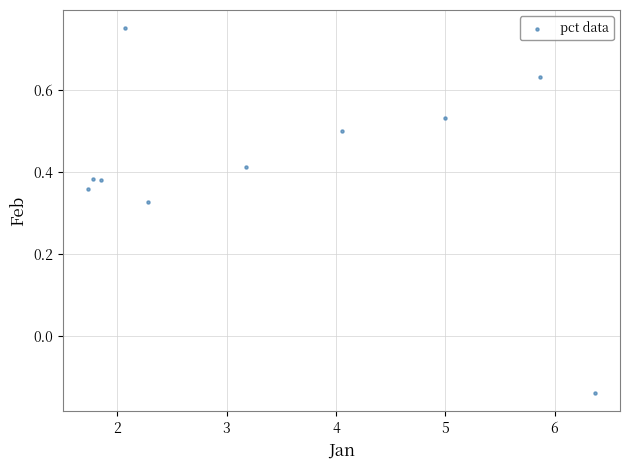

What is the range of Y values (max minus min)?

0.9